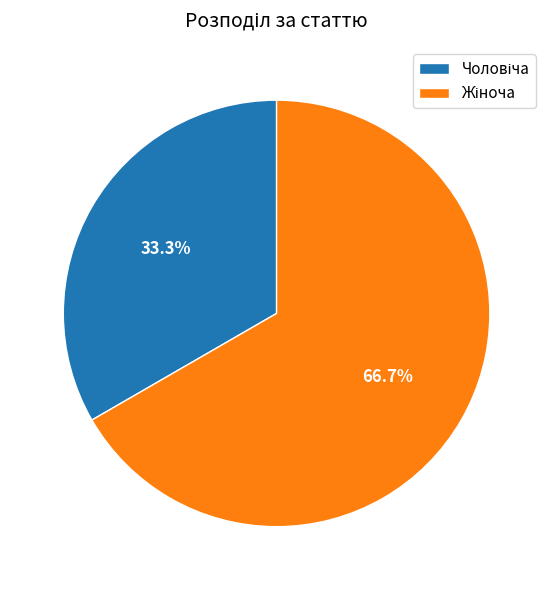

Does any single category account for the majority?

Yes